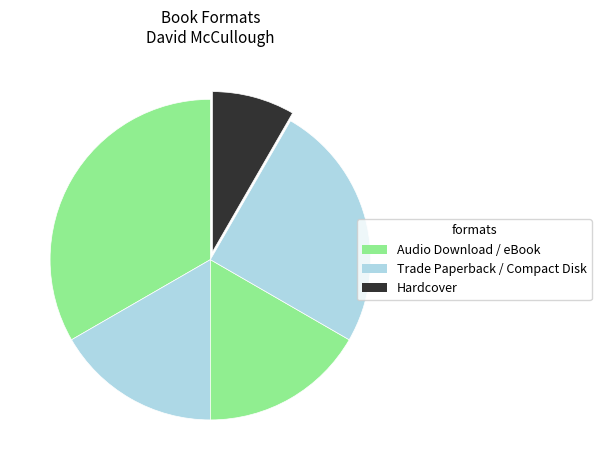

Which slice is the largest?

Audio Download